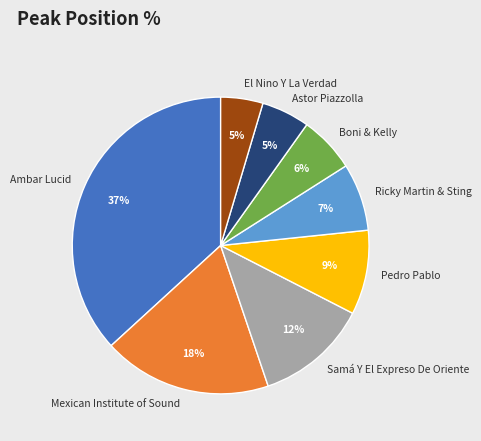

Is the sum of Boni & Kelly and Astor Piazzolla greater than half?

No